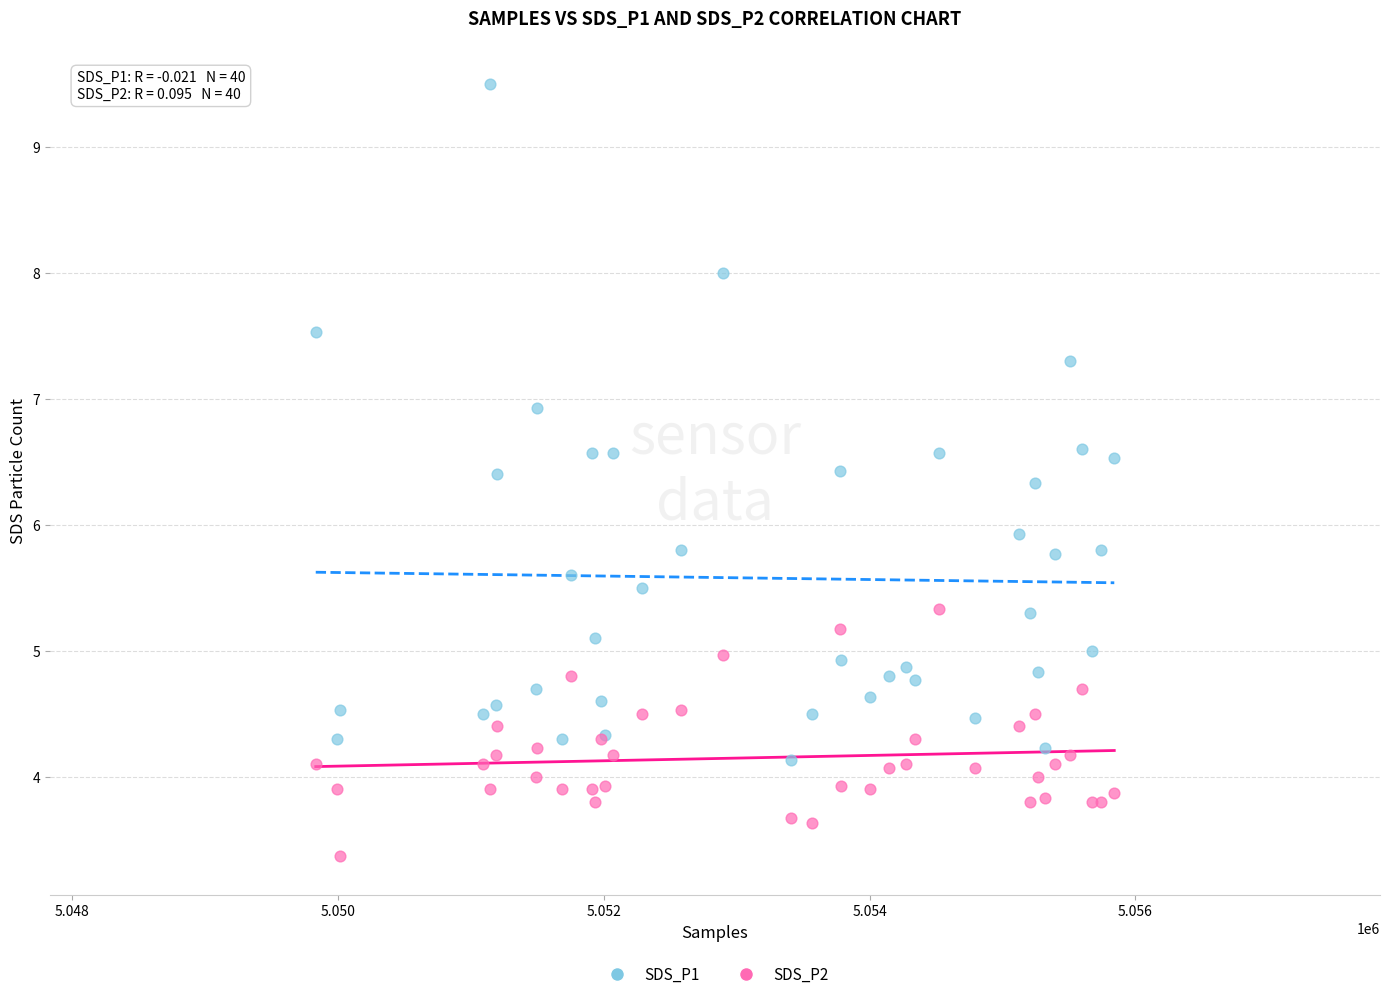

Which series reaches the maximum Y coordinate?

SDS_P1